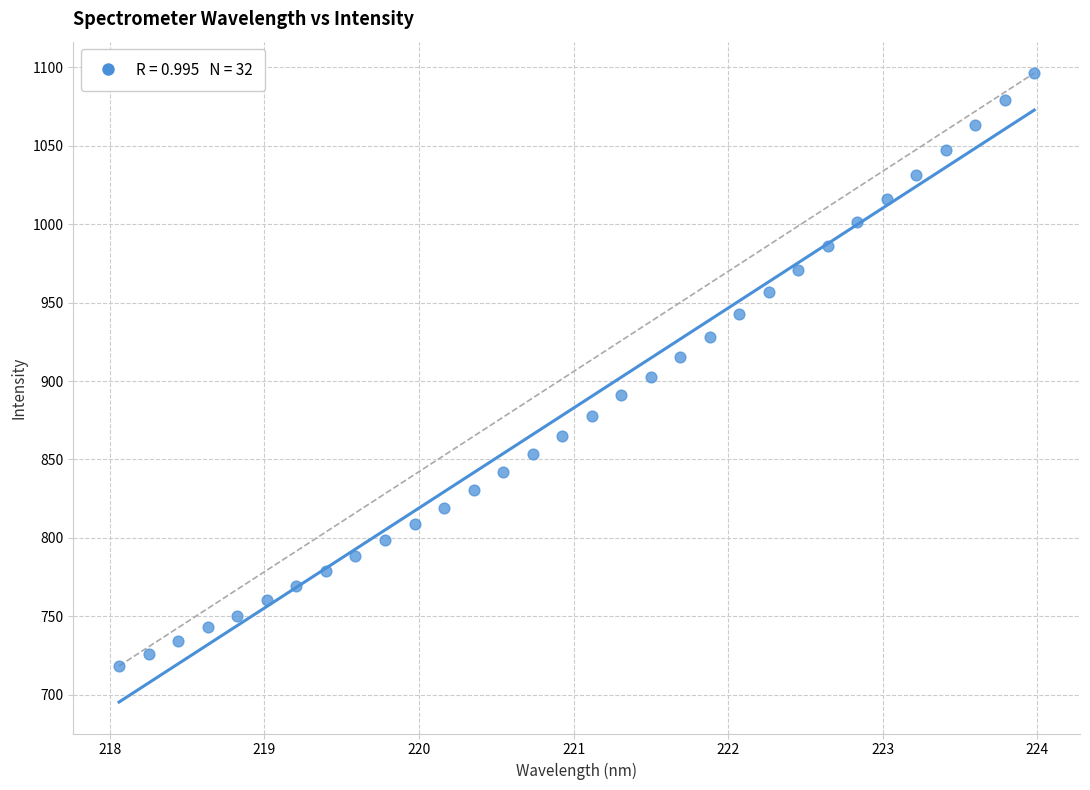

What is the range of X values (max minus min)?

5.9